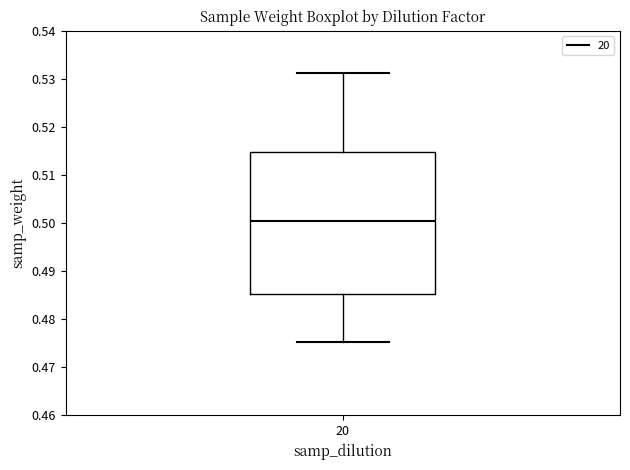

Transcribe this box plot: give where the median line is, the range the box spans, and where the two whiskers end, as read against the y-axis. The values are not printed on the chart, so give them approximately, as read against the axis.

median 0.501, box 0.485 to 0.515, whiskers 0.475 to 0.531